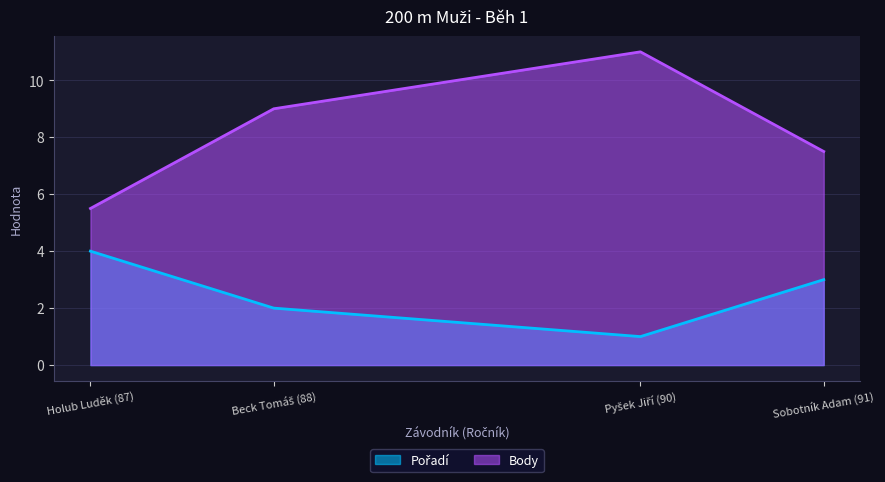

Which series has the largest total across all categories?

Body